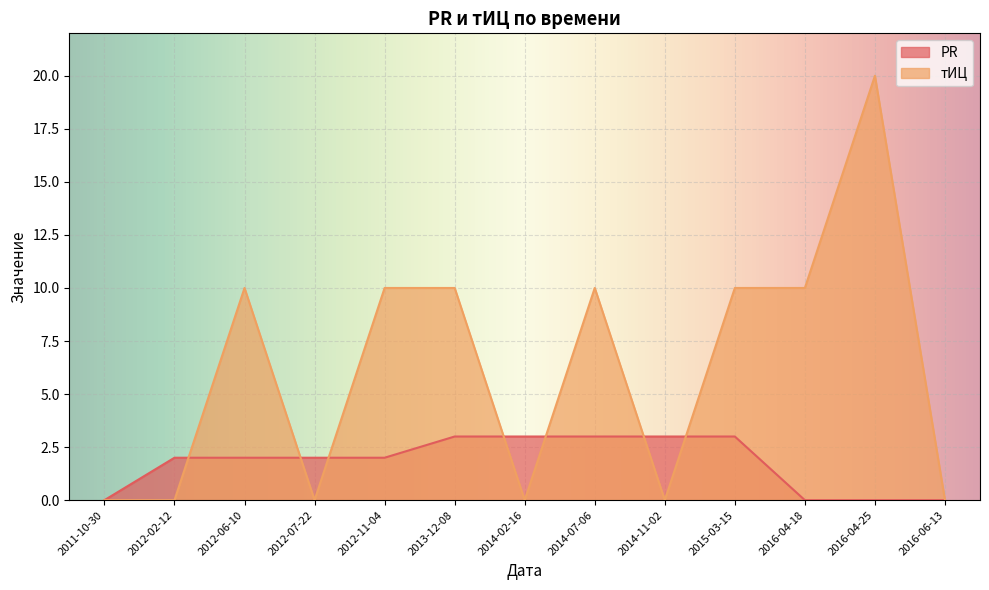

What is the difference between the тИЦ values at 2016-06-13 and 2012-11-04?

10